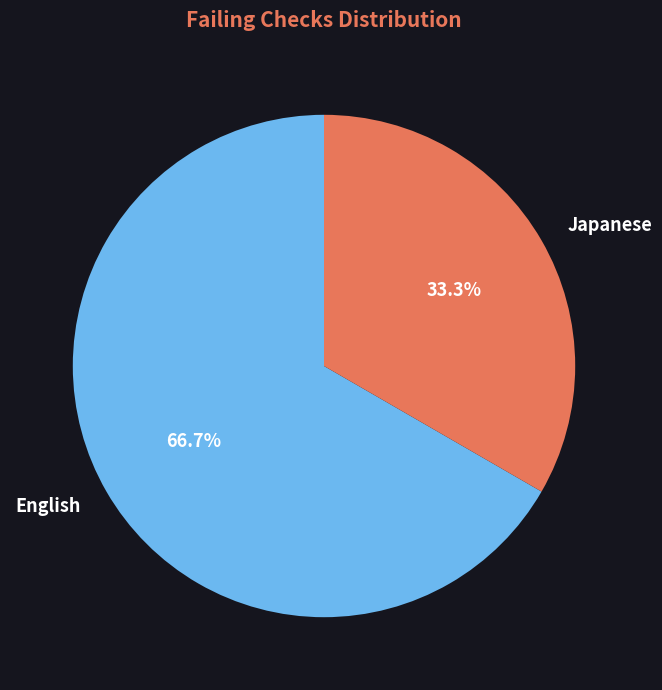

Approximately how many times larger is the value at Japanese compared to English?

0.5